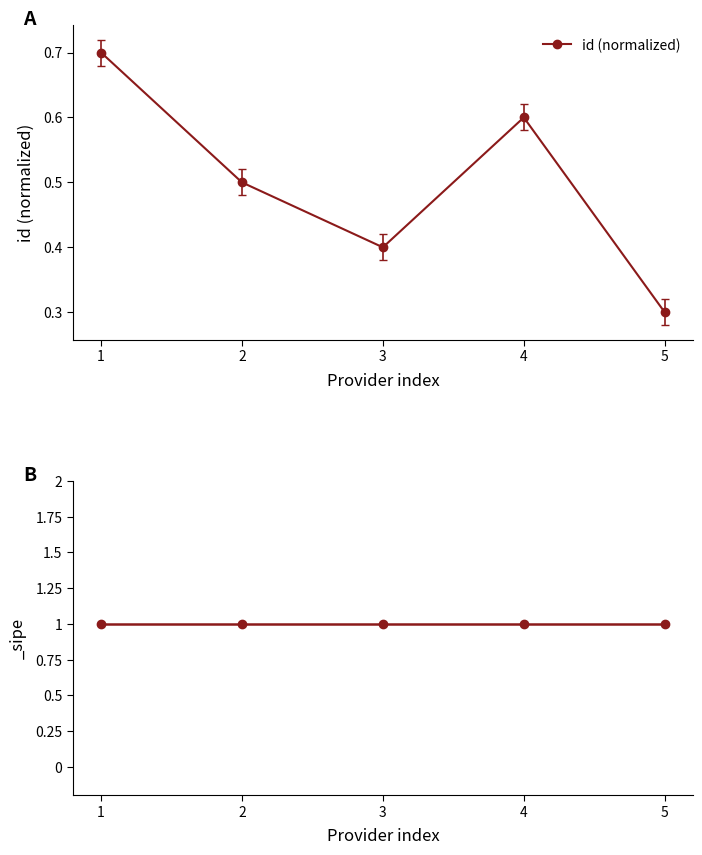

What is the sum of the values at 5 and 3?

0.7